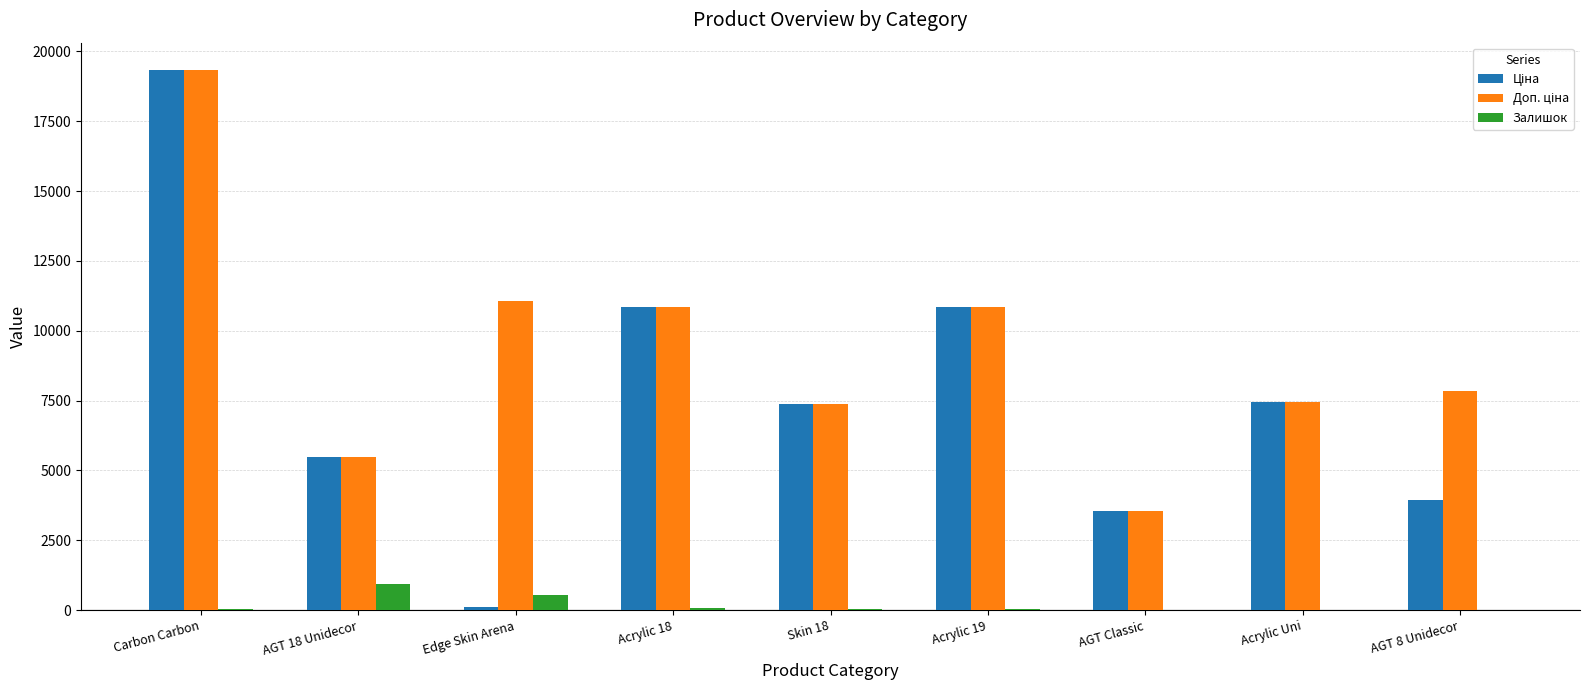

What is the maximum value shown in the chart?

19343.1